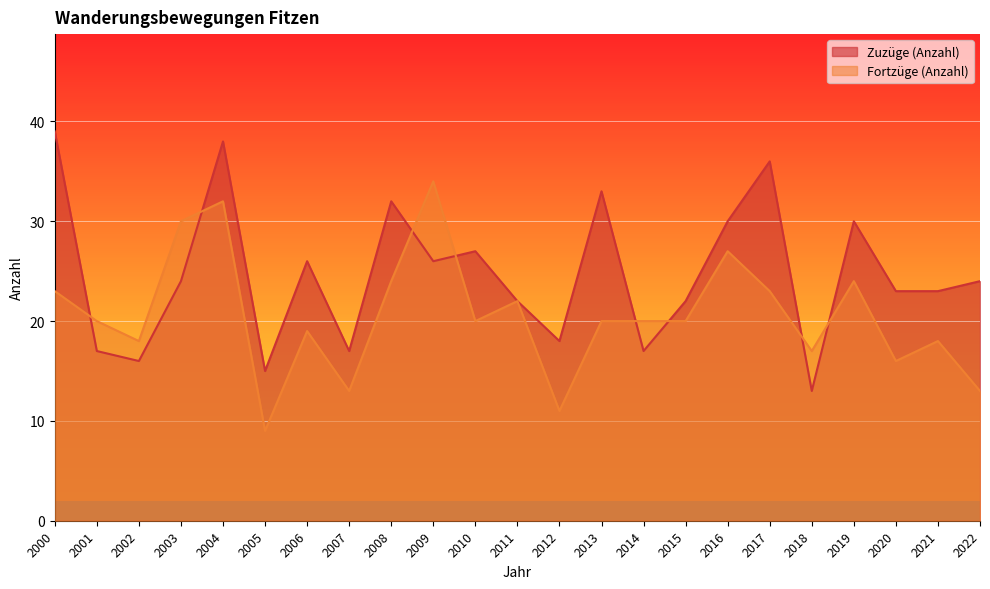

Reading left to right, list all the values displayed in this chart.

Zuzüge (Anzahl): 2000=39	2001=17	2002=16	2003=24	2004=38	2005=15	2006=26	2007=17	2008=32	2009=26	2010=27	2011=22	2012=18	2013=33	2014=17	2015=22	2016=30	2017=36	2018=13	2019=30	2020=23	2021=23	2022=24
Fortzüge (Anzahl): 2000=23	2001=20	2002=18	2003=30	2004=32	2005=9	2006=19	2007=13	2008=24	2009=34	2010=20	2011=22	2012=11	2013=20	2014=20	2015=20	2016=27	2017=23	2018=17	2019=24	2020=16	2021=18	2022=13